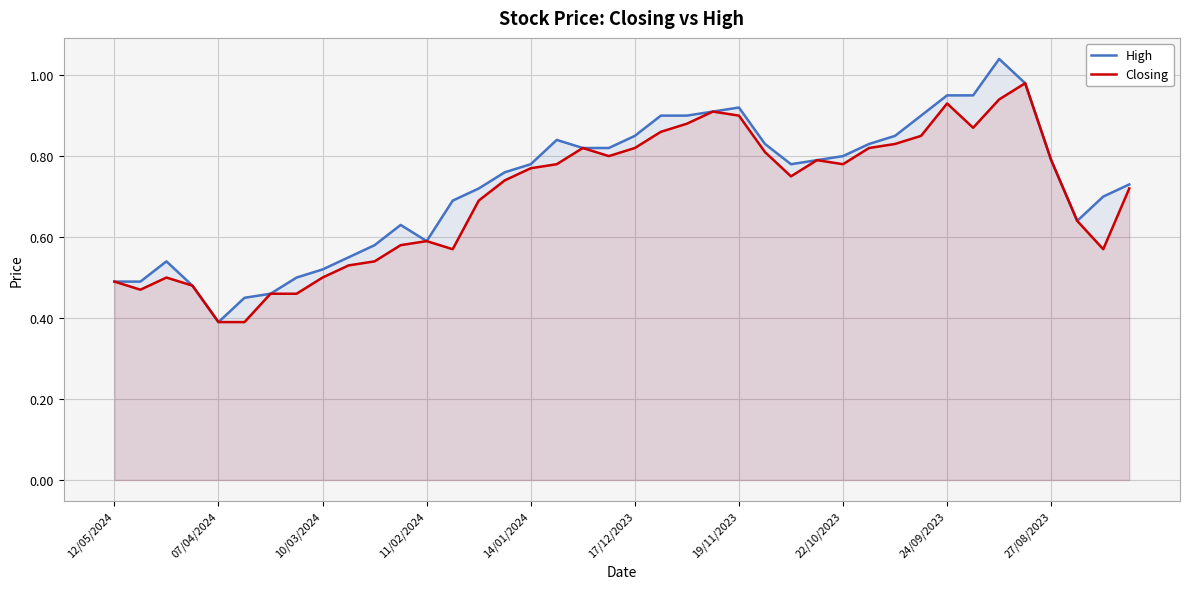

True or false: High has a value of 1.3 at 39.

False